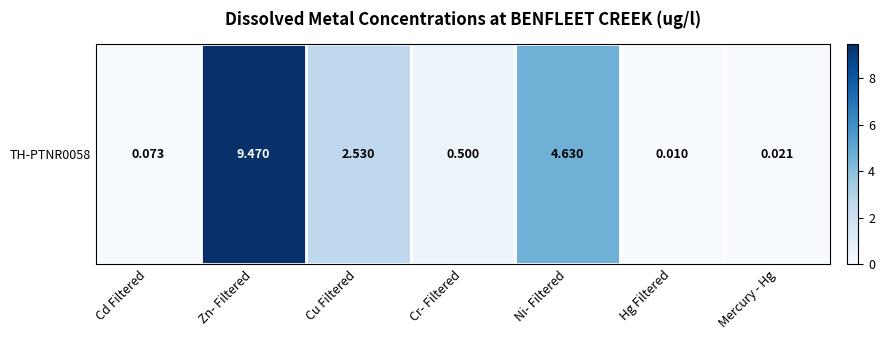

What is the difference between the values at Ni- Filtered and Cu Filtered?

2.1